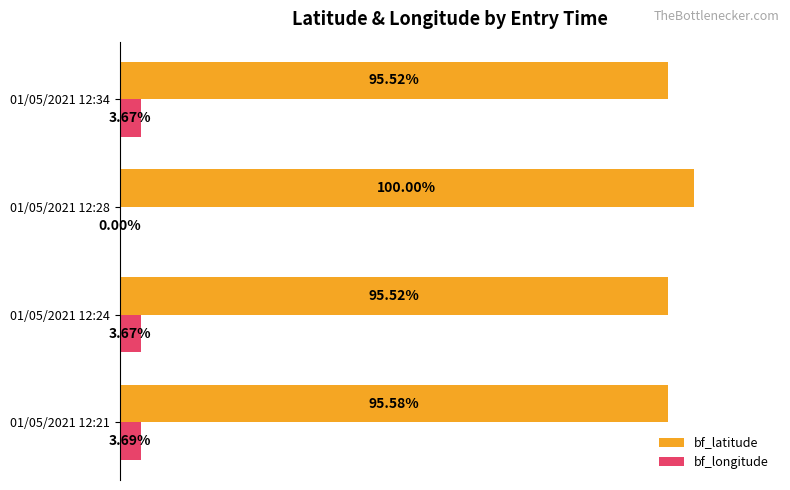

Between 01/05/2021 12:21 and 01/05/2021 12:34, which series saw the biggest shift?

bf_latitude